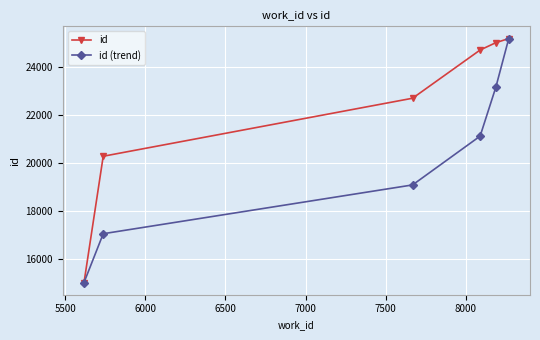

Rank the series by their average value, from lowest to highest.

id (trend), id